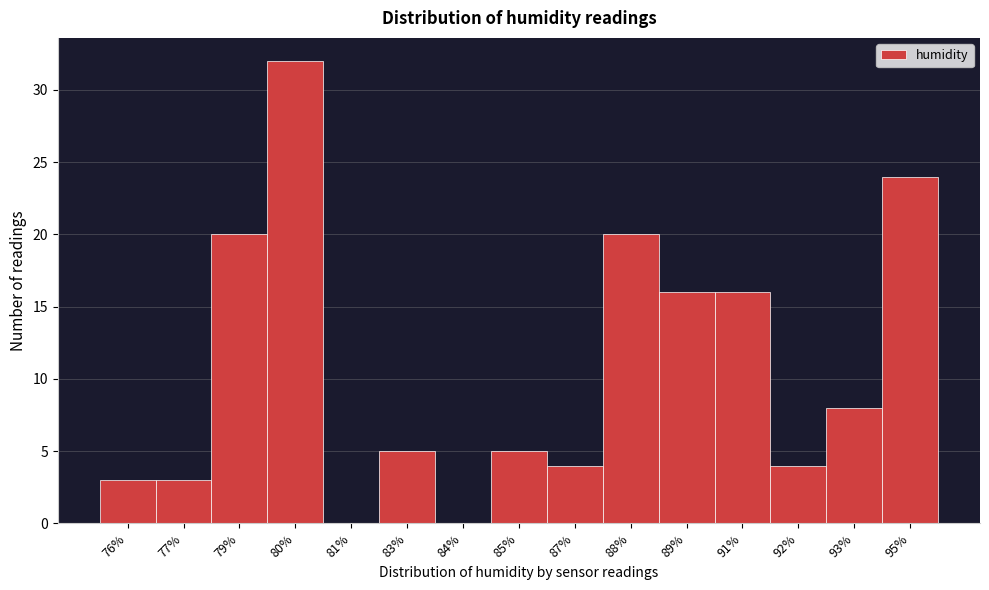

Reading left to right, extract all data points from this chart.

76%=3	77%=3	79%=20	80%=32	81%=0	83%=5	84%=0	85%=5	87%=4	88%=20	89%=16	91%=16	92%=4	93%=8	95%=24